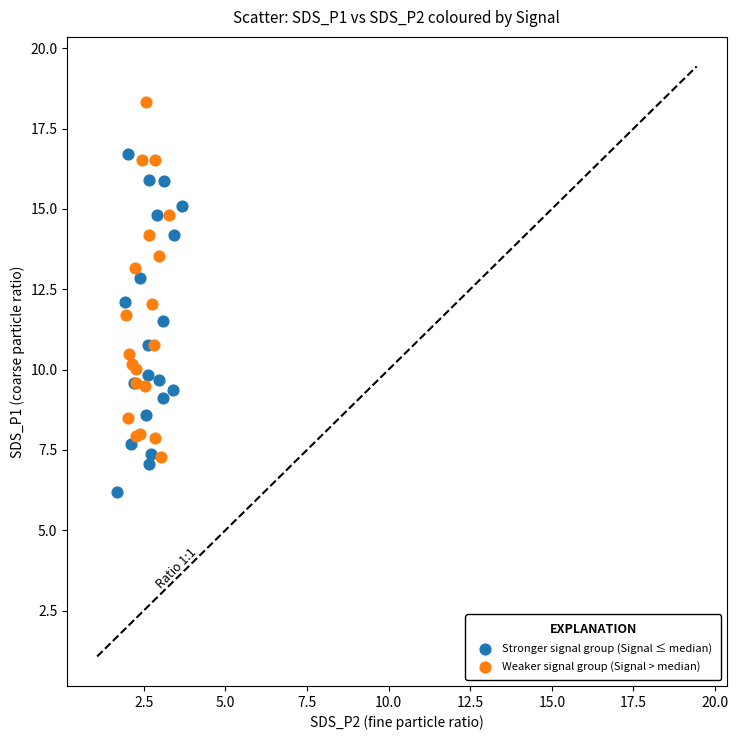

Which series reaches the maximum Y coordinate?

Weaker signal group (Signal > median)